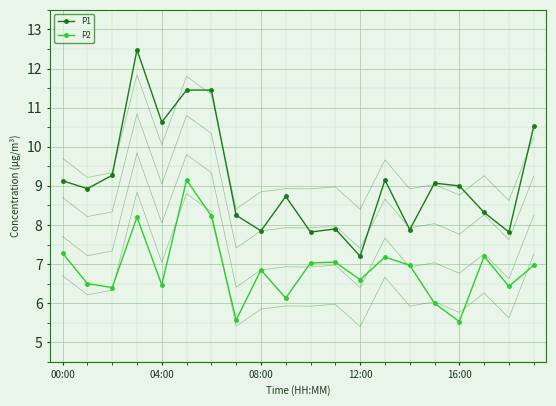

What is the label of the 1st point from the right?

19